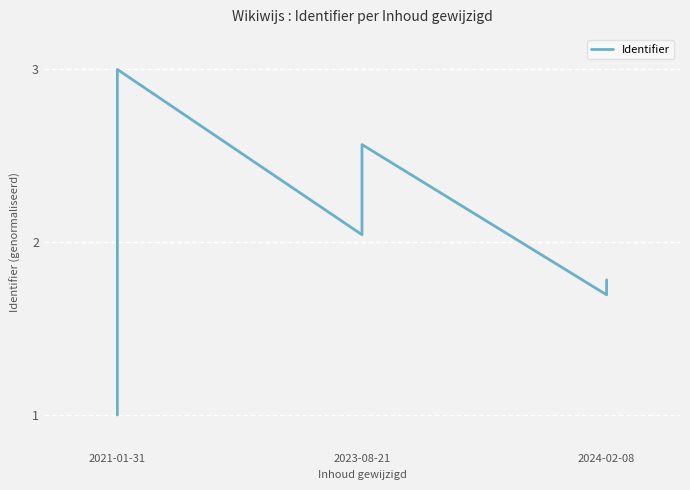

Between 2021-01-31 and 2023-08-21, which is larger?

2023-08-21